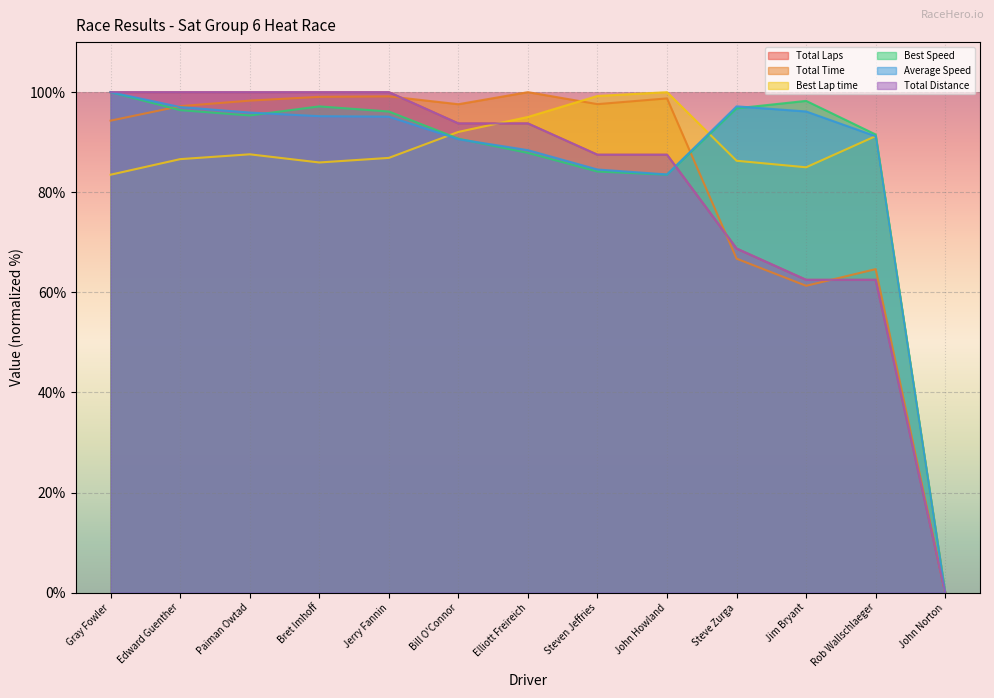

Which category has the lowest value across all series?

John Norton